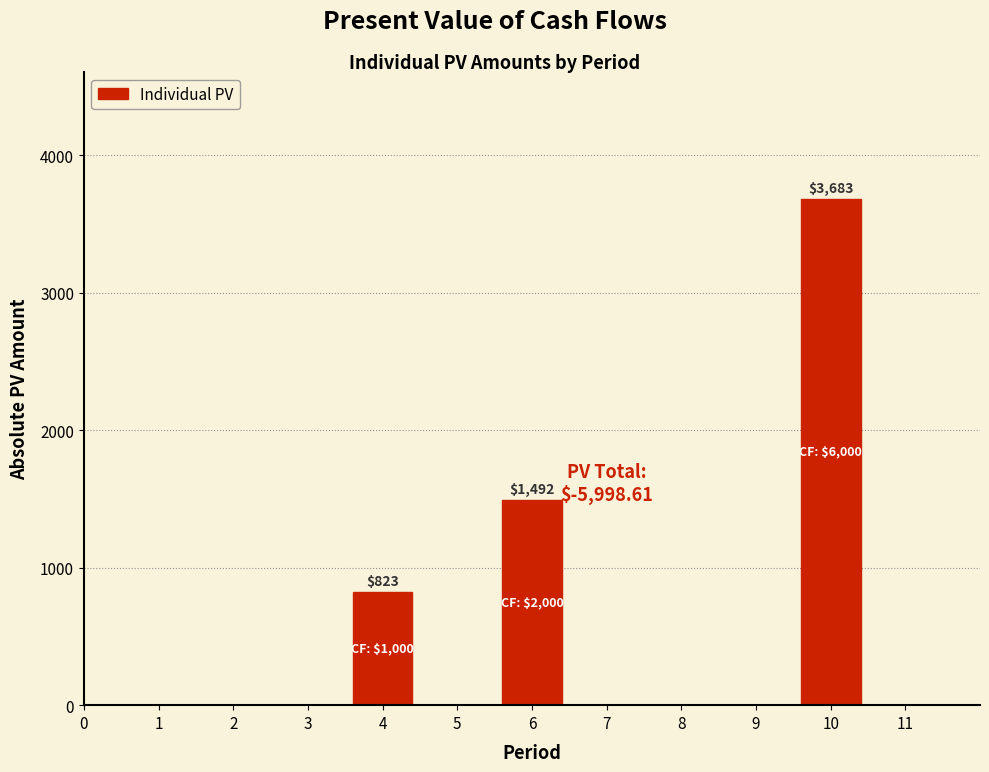

What is the approximate value at 10?

3683.5